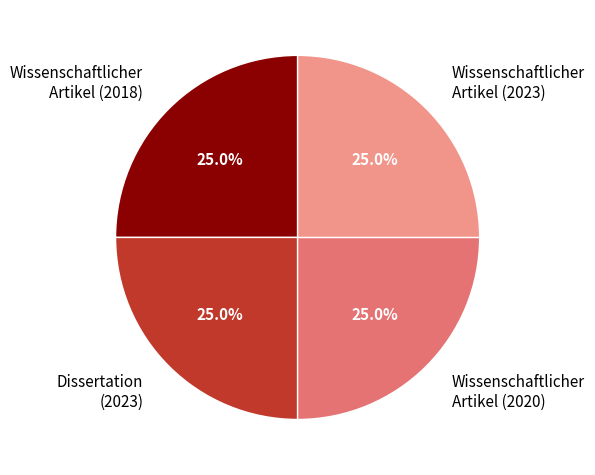

What portion of the pie excludes Dissertation (2023)?

75.0%